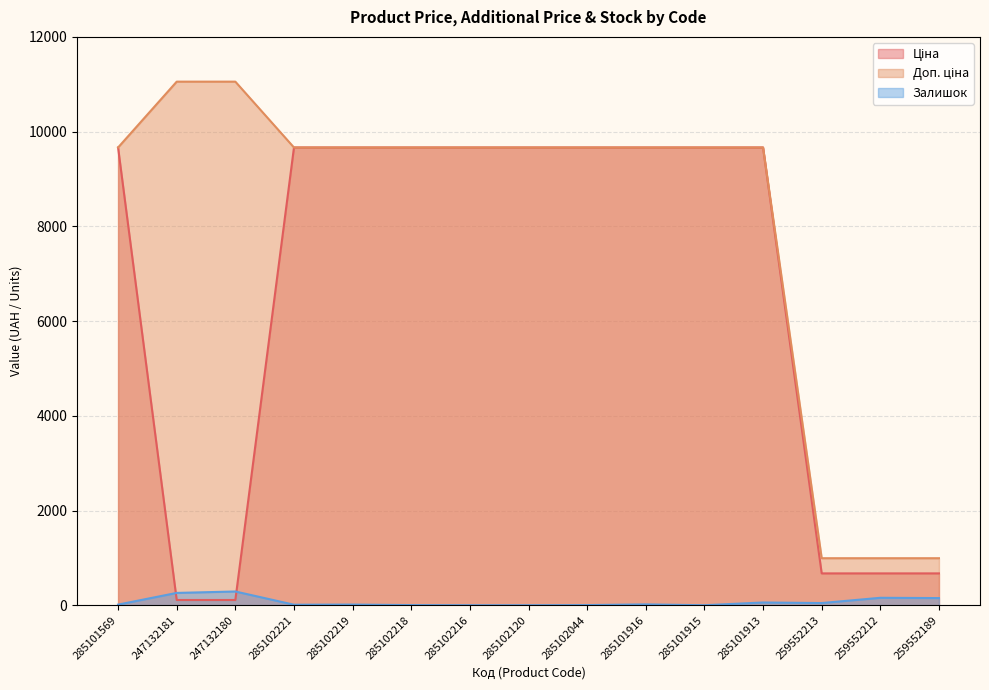

The Доп. ціна series shows 9664.7 at 285101913. True or false?

True